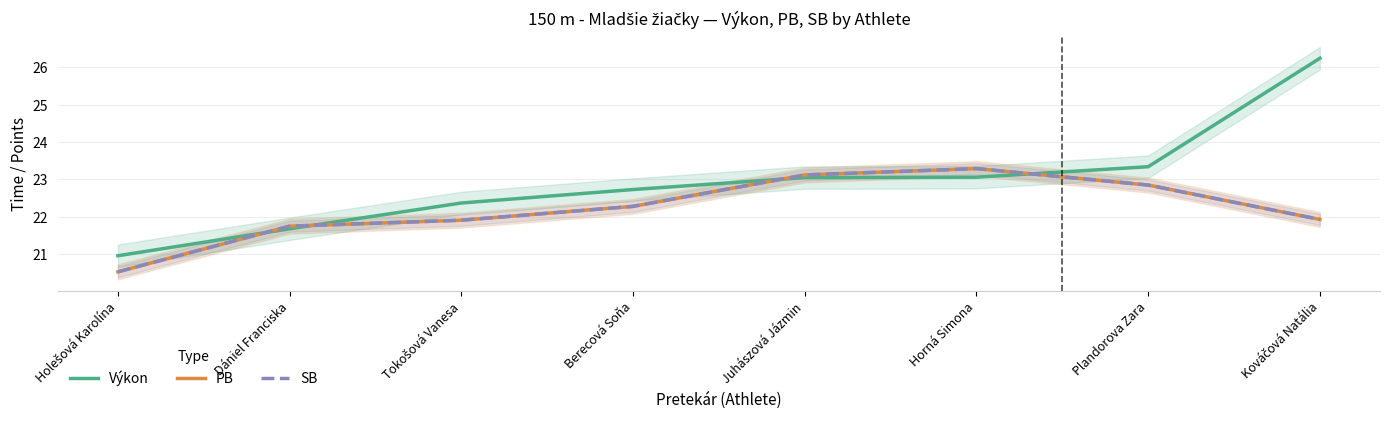

Rank the series by their maximum value, from lowest to highest.

PB, SB, Výkon